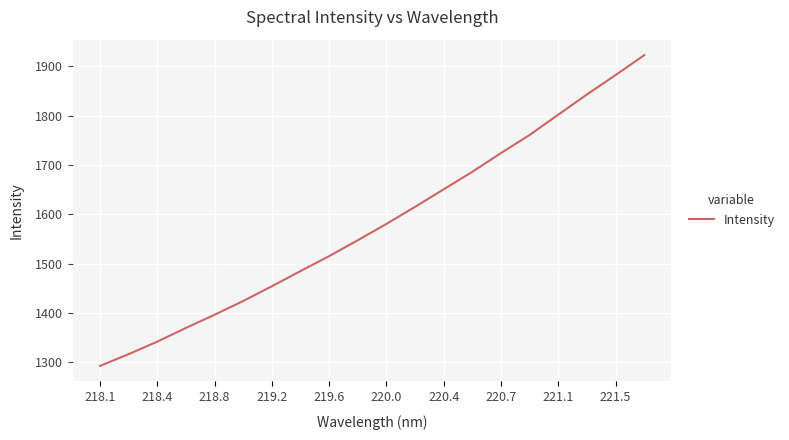

What is the minimum value shown in the chart?

1292.6